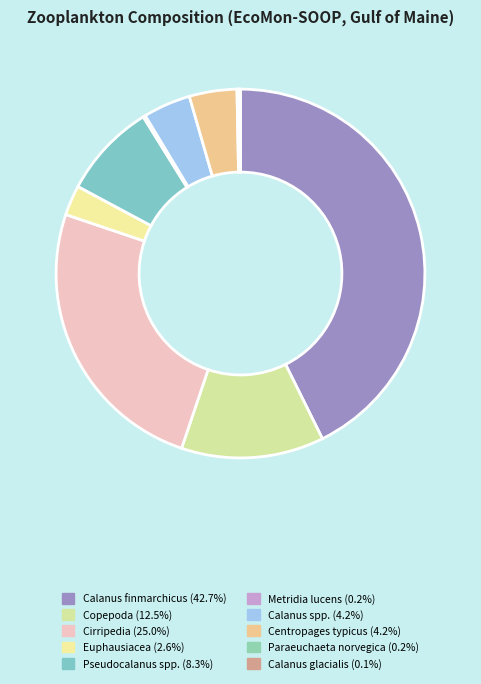

Is Cirripedia the majority of the pie?

No